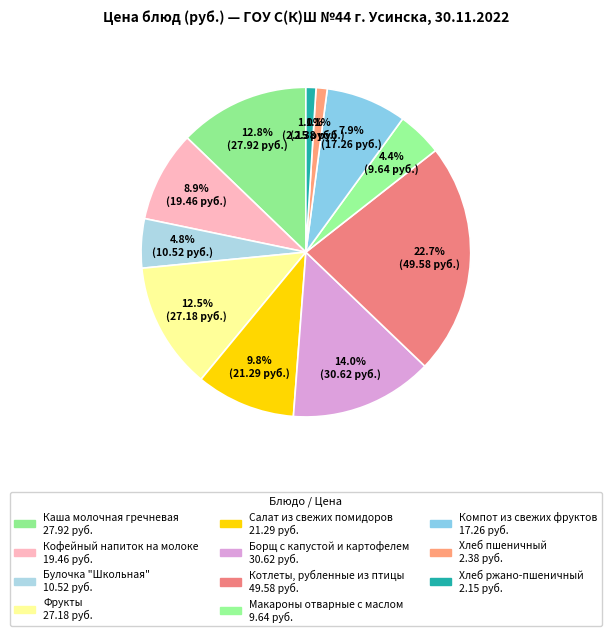

Rank the categories by value from lowest to highest.

Хлеб ржано-пшеничный, Хлеб пшеничный, Макароны отварные с маслом, Булочка "Школьная", Компот из свежих фруктов, Кофейный напиток на молоке, Салат из свежих помидоров, Фрукты, Каша молочная гречневая, Борщ с капустой и картофелем, Котлеты, рубленные из птицы